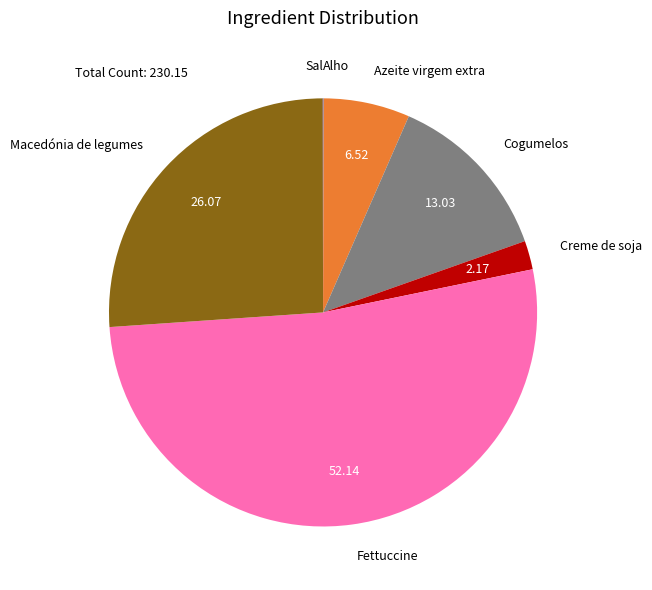

Combined, do Macedónia de legumes and Fettuccine account for over 50%?

Yes